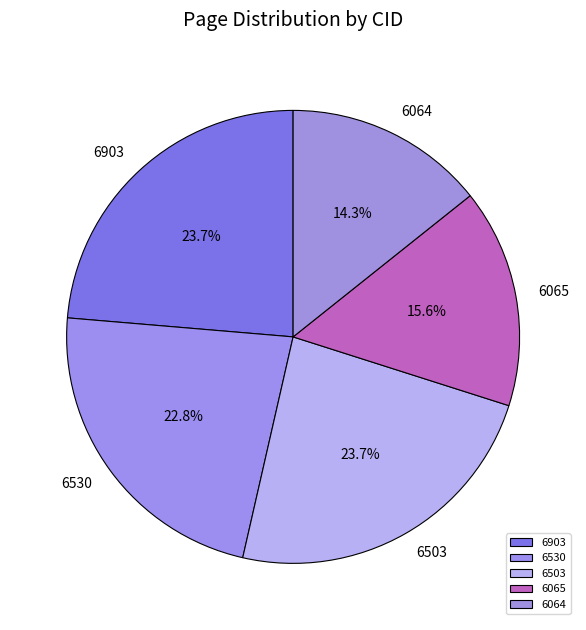

How many segments does this pie chart have?

5